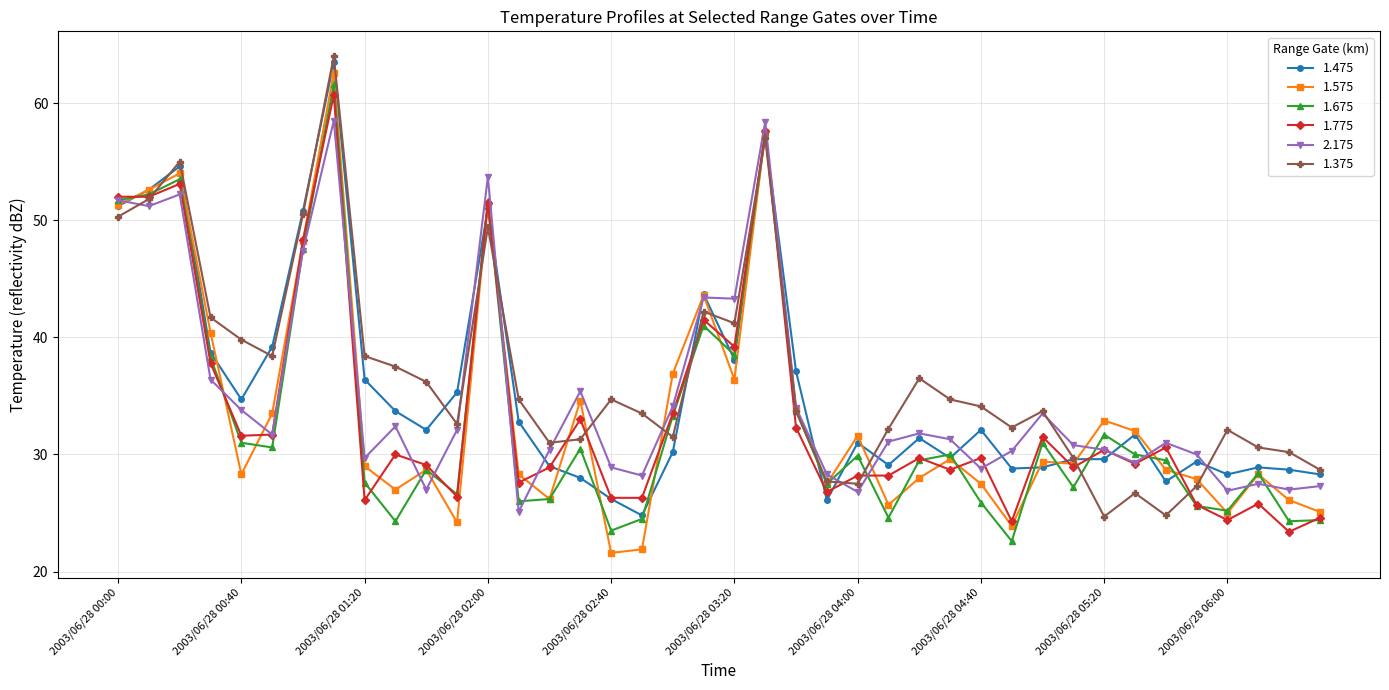

After their last crossing, which series has the higher values: 1.775 or 1.375?

1.375